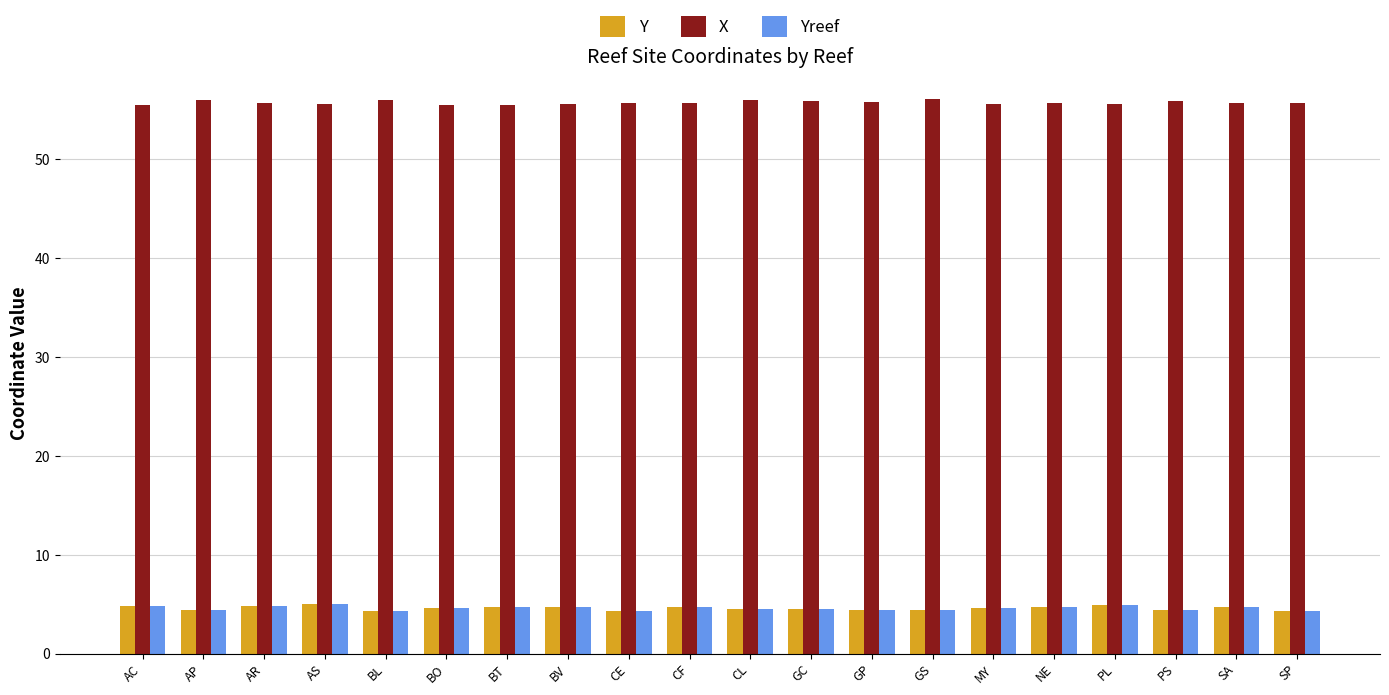

How many bars are there in total?

60